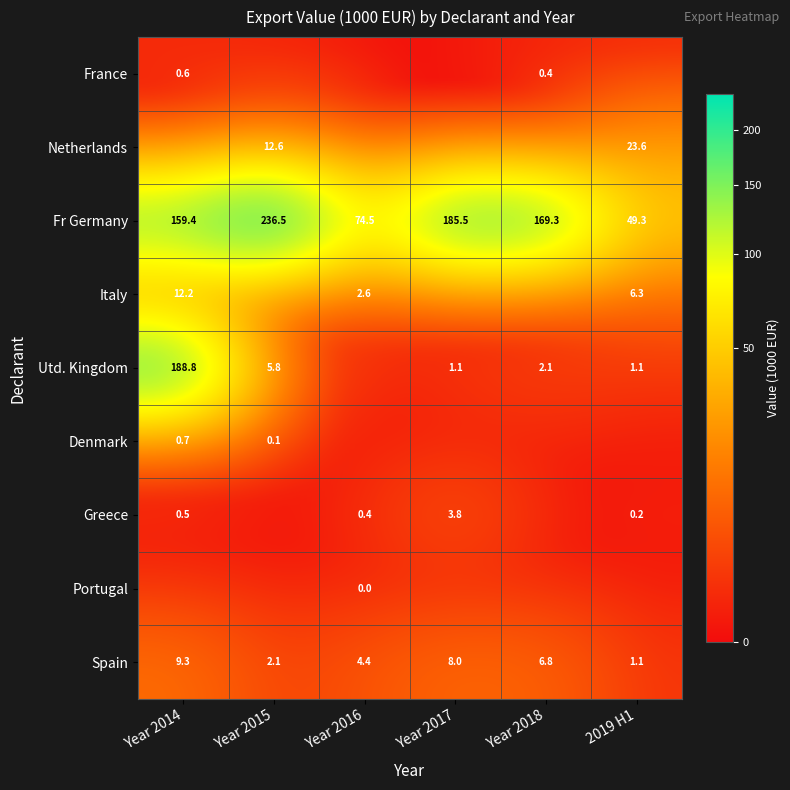

How many data points does each series have?

6